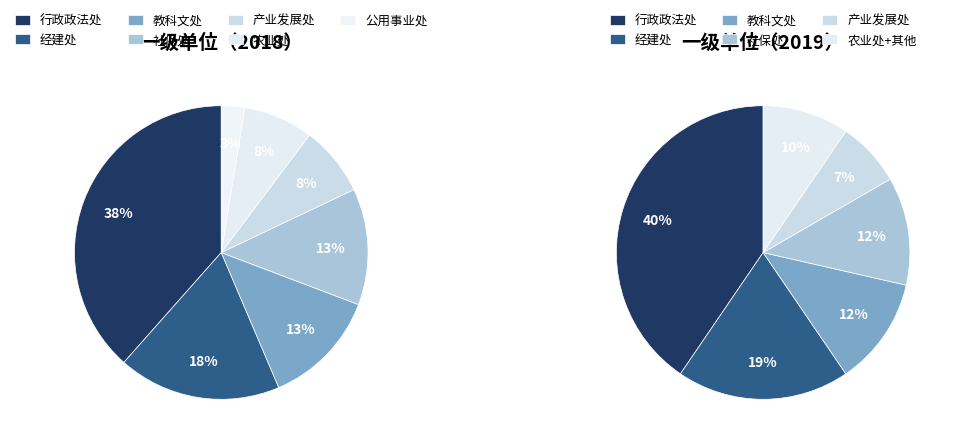

Is there any slice that represents more than half of the pie?

No